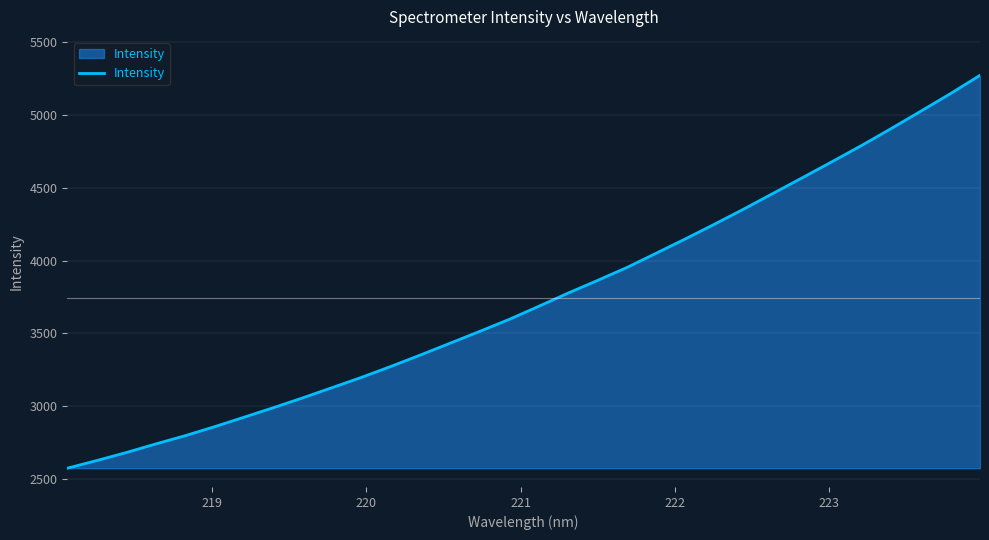

What is the minimum value shown in the chart?

2575.7